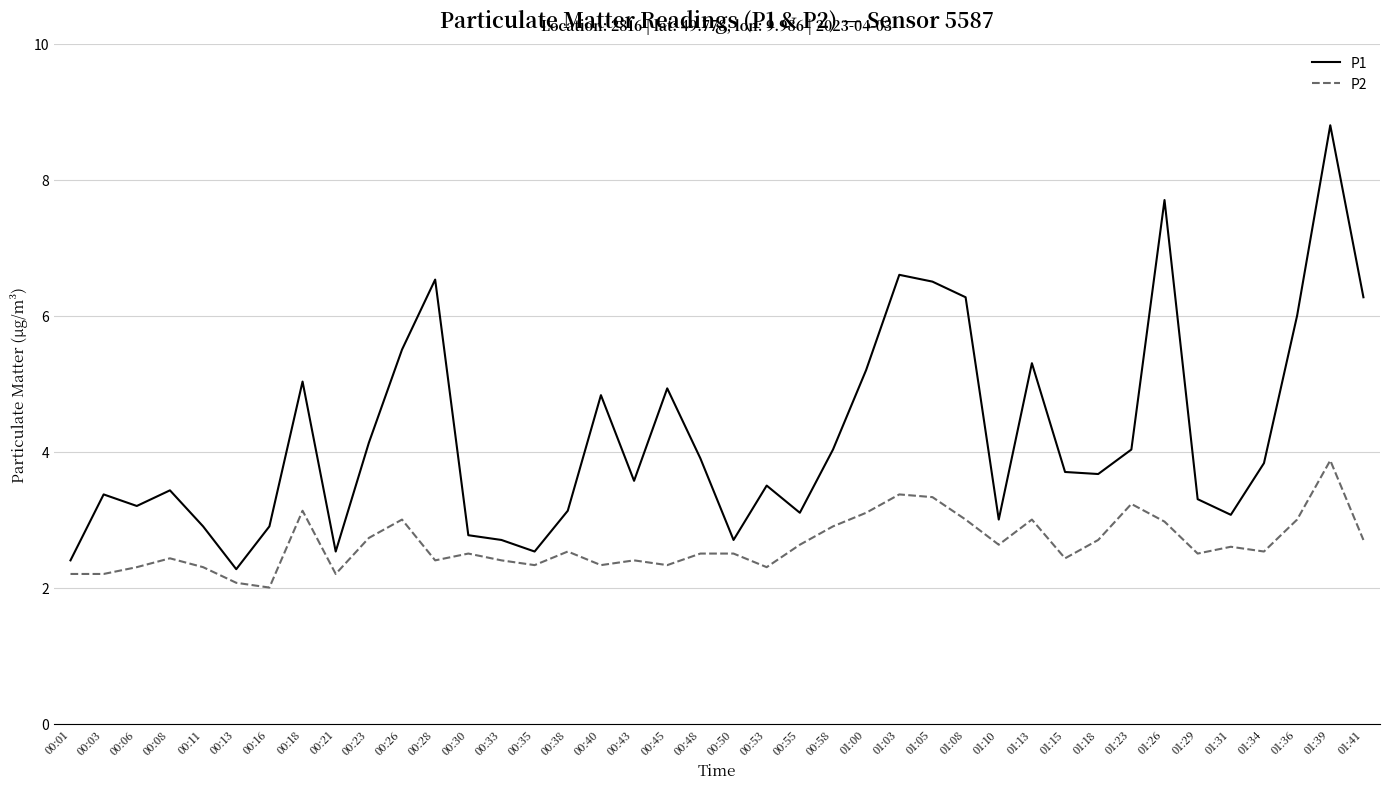

At 00:38, list the series in order from smallest to largest.

P2, P1